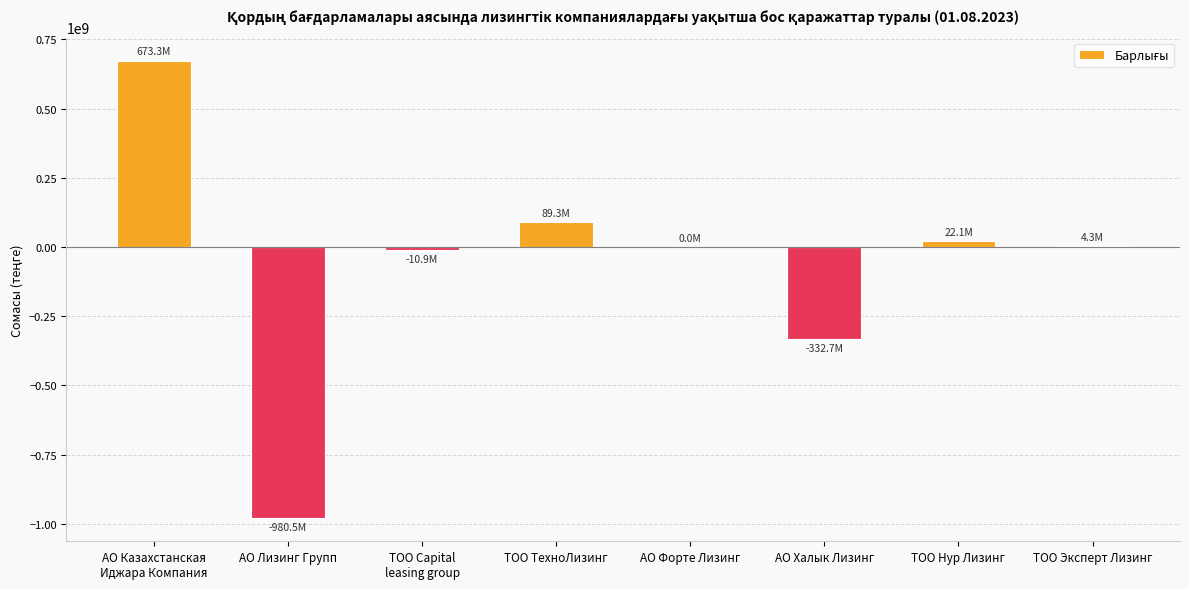

What is the greatest value displayed?

673333632.0